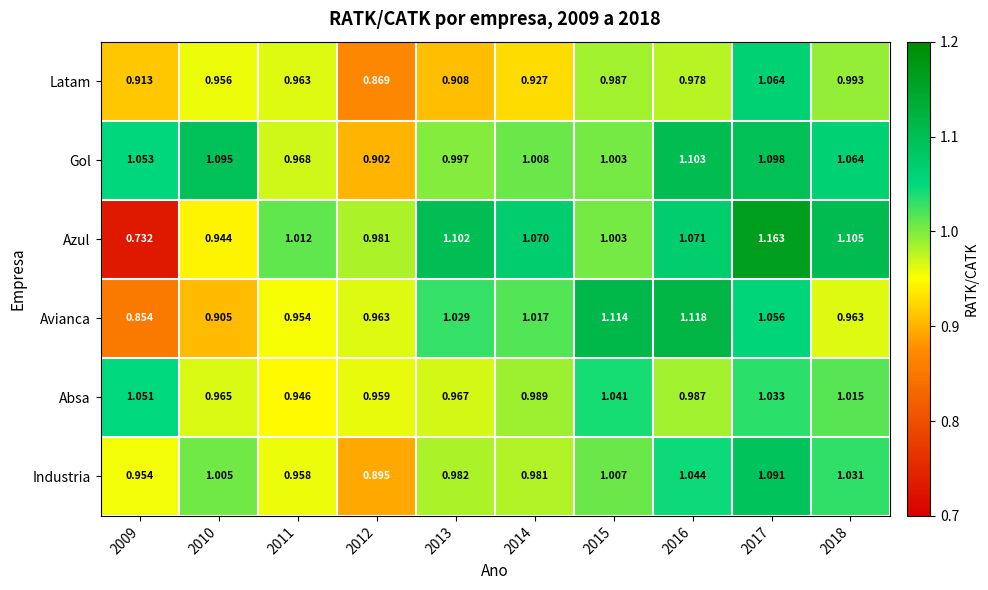

Which series has the widest spread of values?

Azul